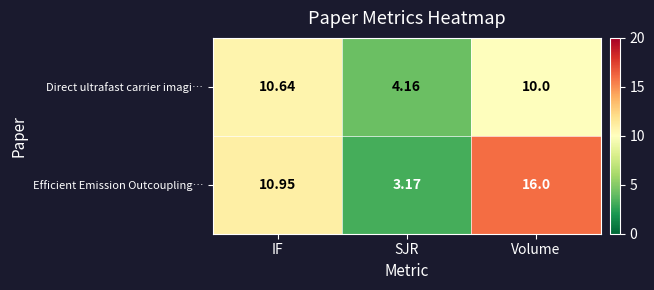

At which category does the chart reach its peak across all series?

Volume